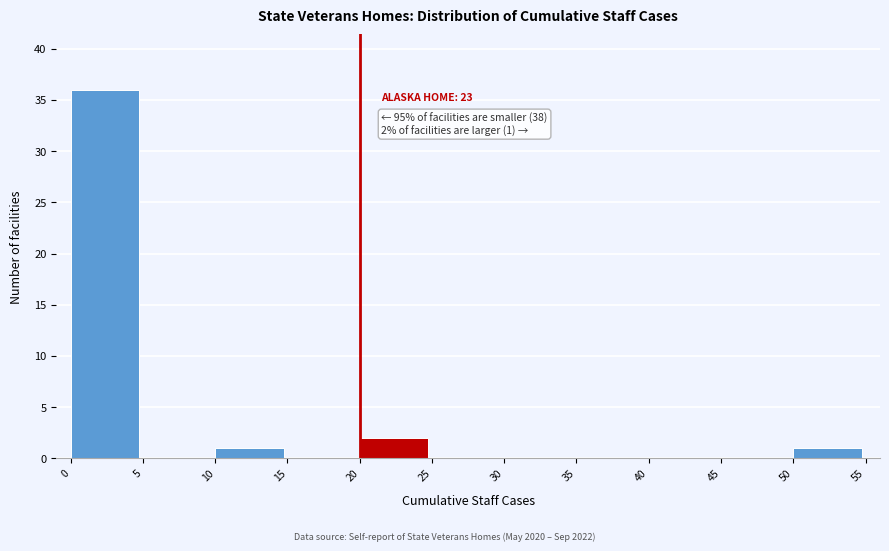

Which range on the x-axis has the tallest bar?

0 to 5